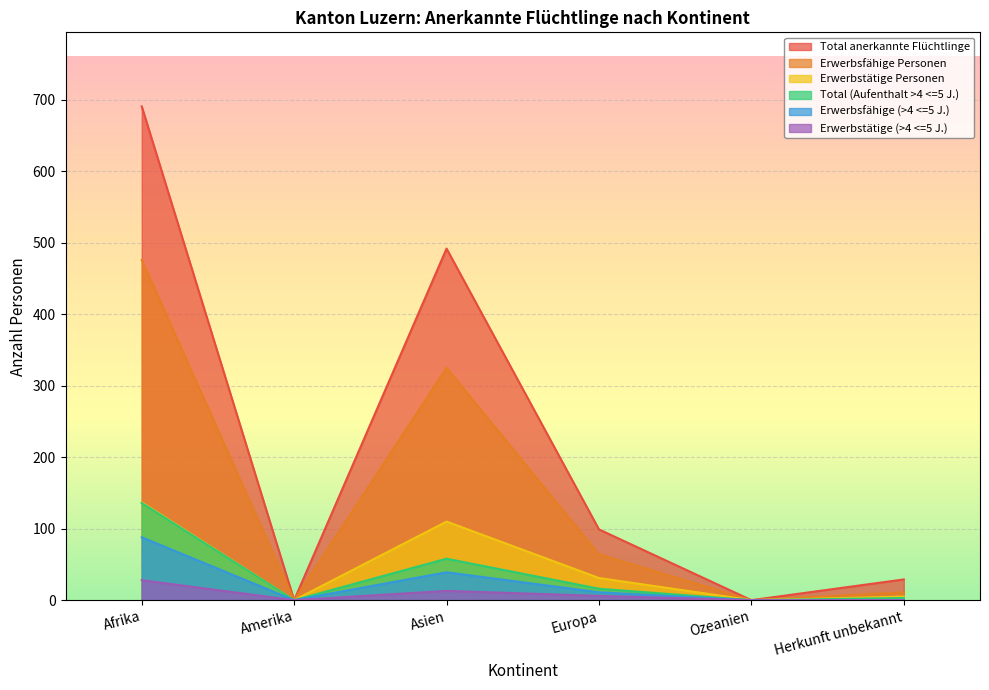

True or false: Erwerbstätige Personen and Erwerbsfähige (>4 <=5 J.) cross at least once.

False